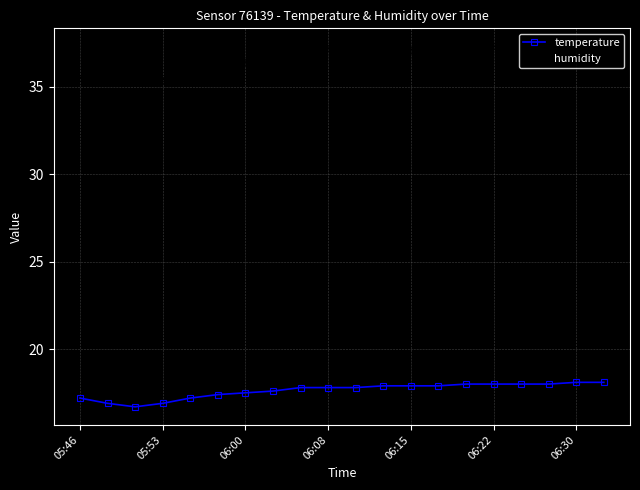

What is the average value of the temperature series?

17.6